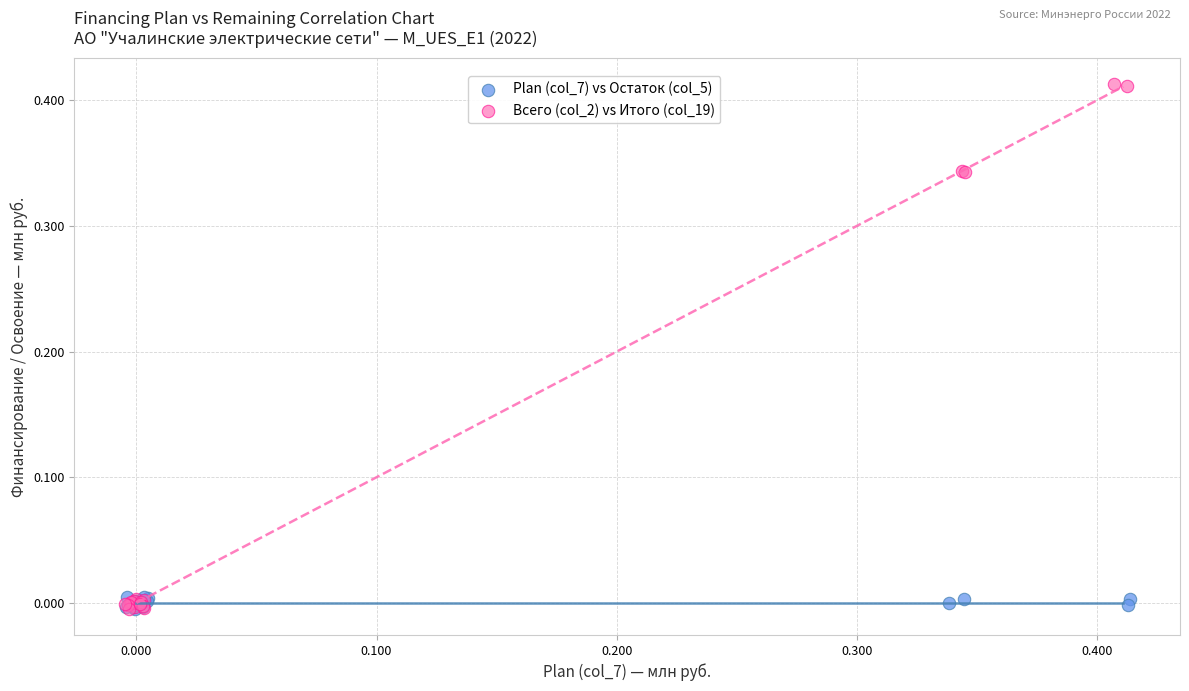

Which series has the widest spread of Y values?

Всего (col_2) vs Итого (col_19)